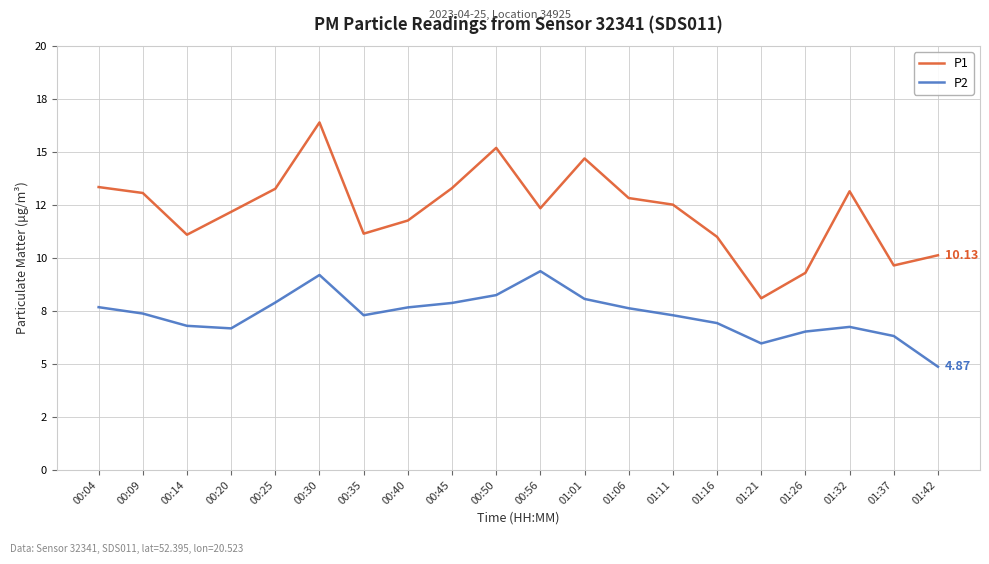

In P1, how many points are higher than both neighbors (excluding endpoints)?

4